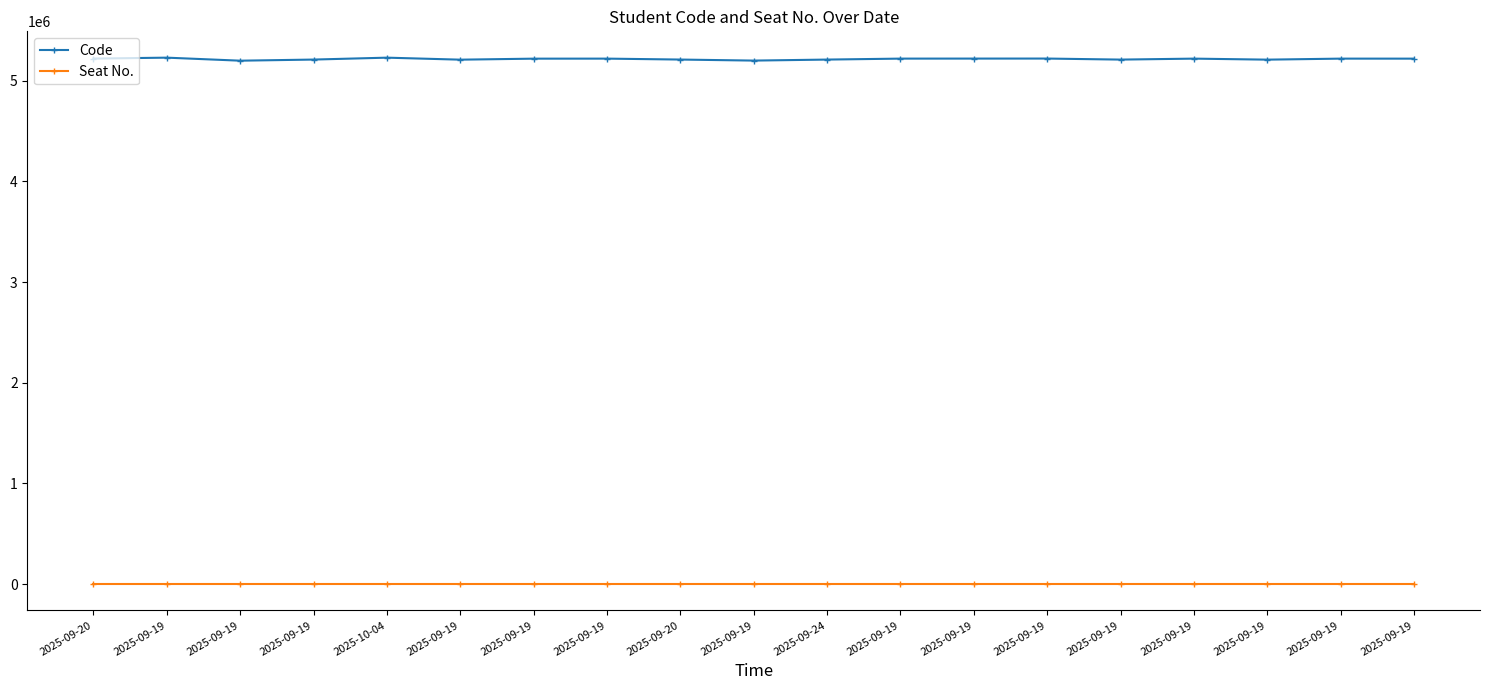

Reading left to right, extract all data points from this chart.

Code: 2025-09-20=5220937	2025-09-19=5230140	2025-09-19=5200013	2025-09-19=5211166	2025-10-04=5230080	2025-09-19=5210102	2025-09-19=5220146	2025-09-19=5220459	2025-09-20=5211231	2025-09-19=5200957	2025-09-24=5211011	2025-09-19=5220580	2025-09-19=5220885	2025-09-19=5221166	2025-09-19=5210828	2025-09-19=5220469	2025-09-19=5210314	2025-09-19=5220476	2025-09-19=5220304
Seat No.: 2025-09-20=0	2025-09-19=0	2025-09-19=0	2025-09-19=0	2025-10-04=0	2025-09-19=0	2025-09-19=0	2025-09-19=0	2025-09-20=0	2025-09-19=0	2025-09-24=0	2025-09-19=0	2025-09-19=0	2025-09-19=0	2025-09-19=0	2025-09-19=0	2025-09-19=0	2025-09-19=0	2025-09-19=0